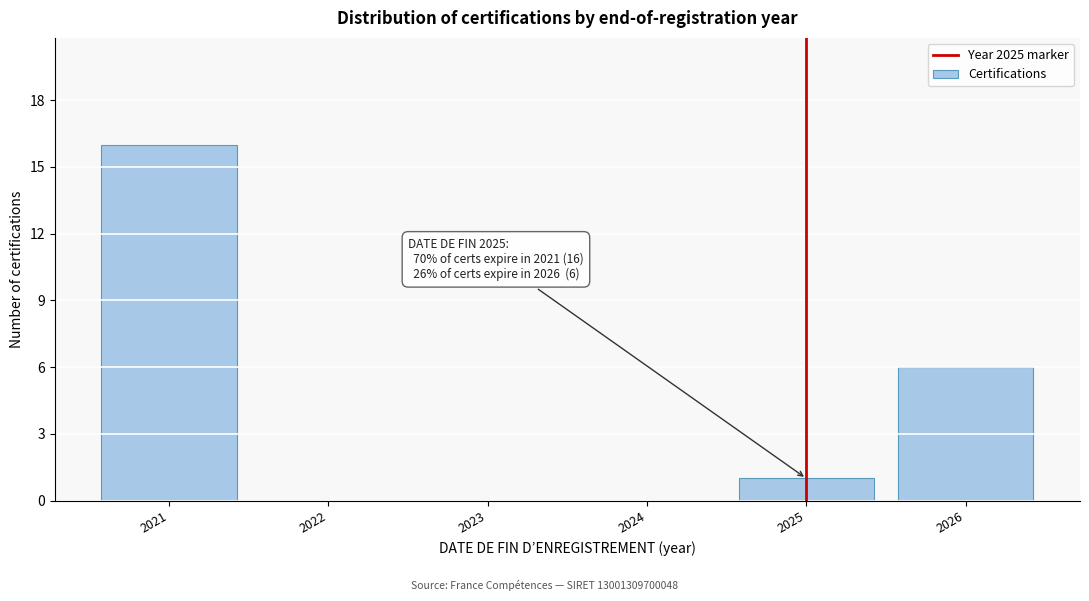

Reading left to right, what are all the values shown in this chart?

2021=16	2022=0	2023=0	2024=0	2025=1	2026=6